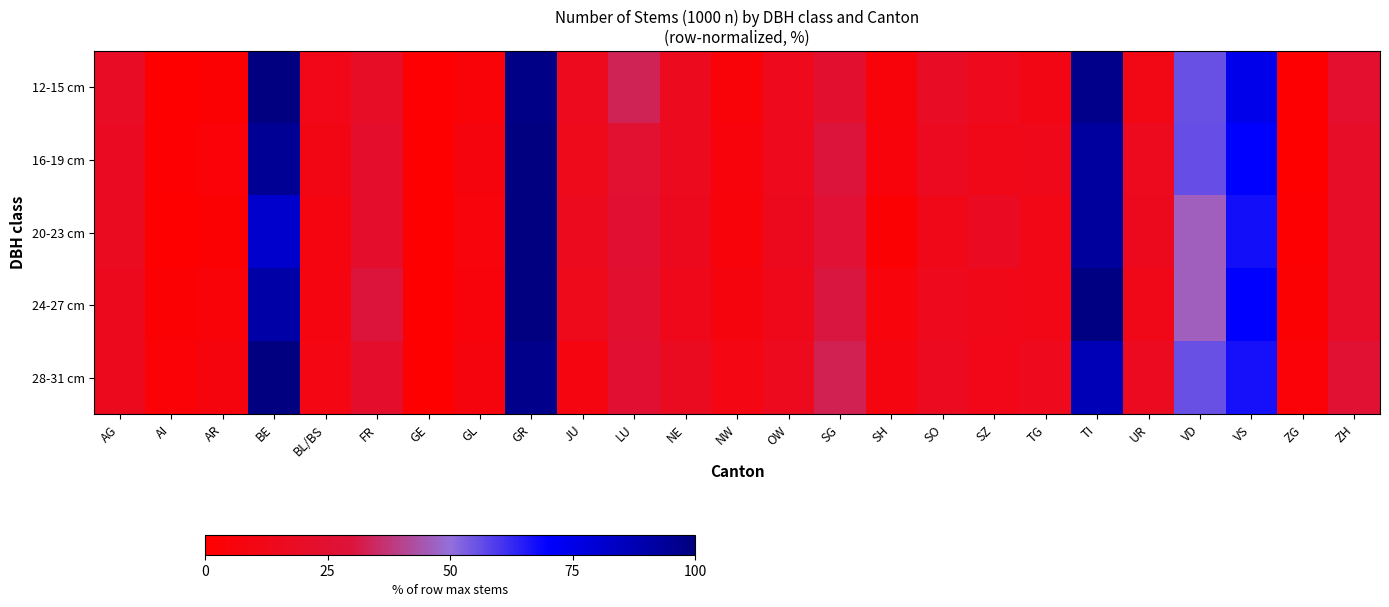

Count the number of data series in this chart.

5